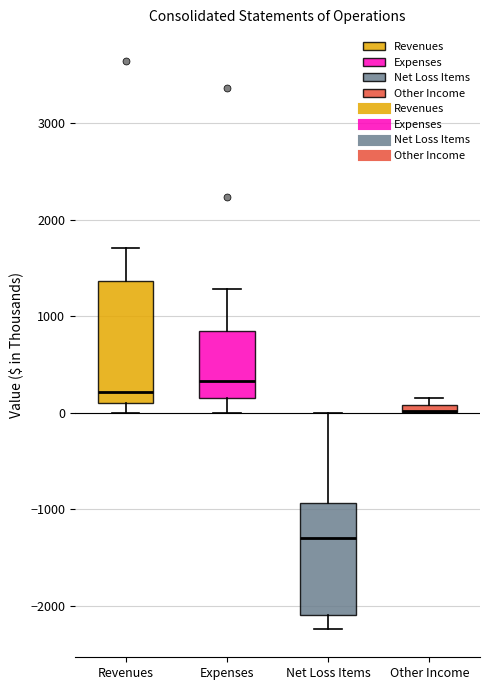

Comparing the boxes themselves (not the whiskers), which one is the tallest?

Revenues